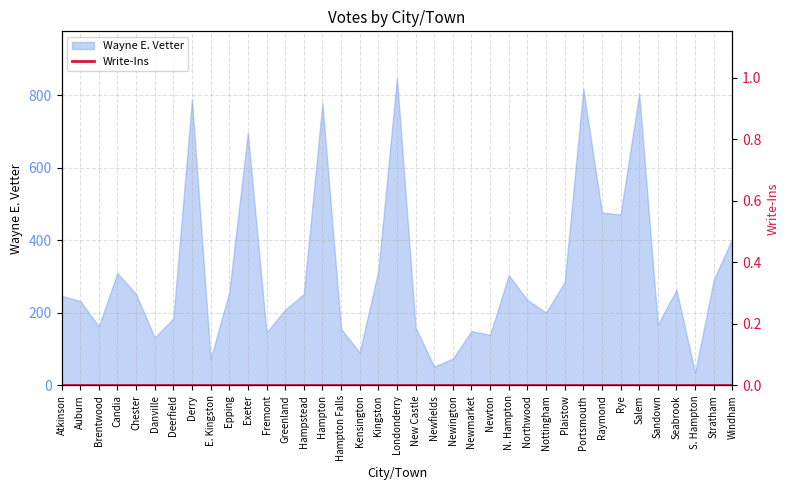

True or false: Wayne E. Vetter has a value of 789 at Derry.

True